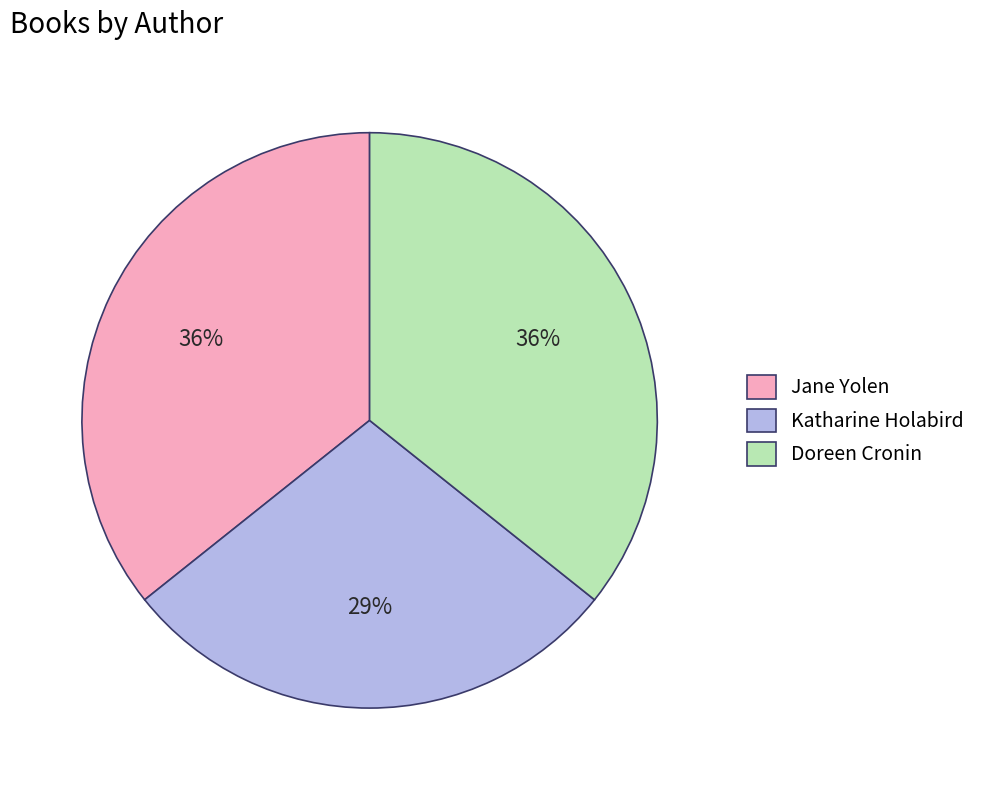

To the nearest percent, what is the average slice percentage?

33%